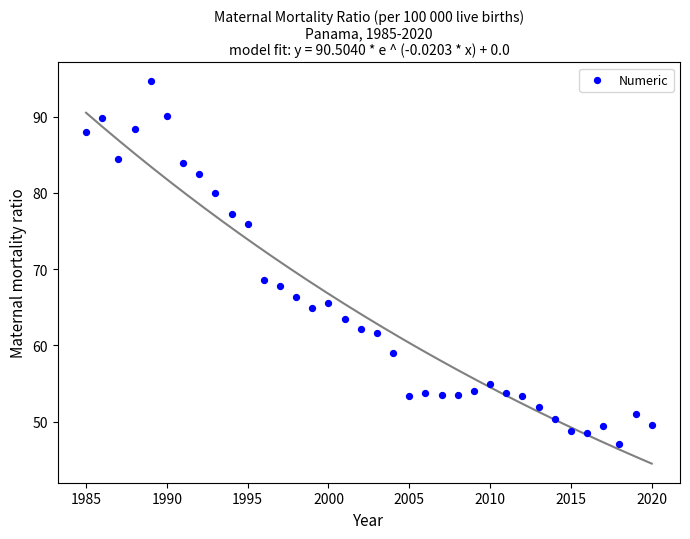

What Y value in the scatter plot is closest to 70?

68.6